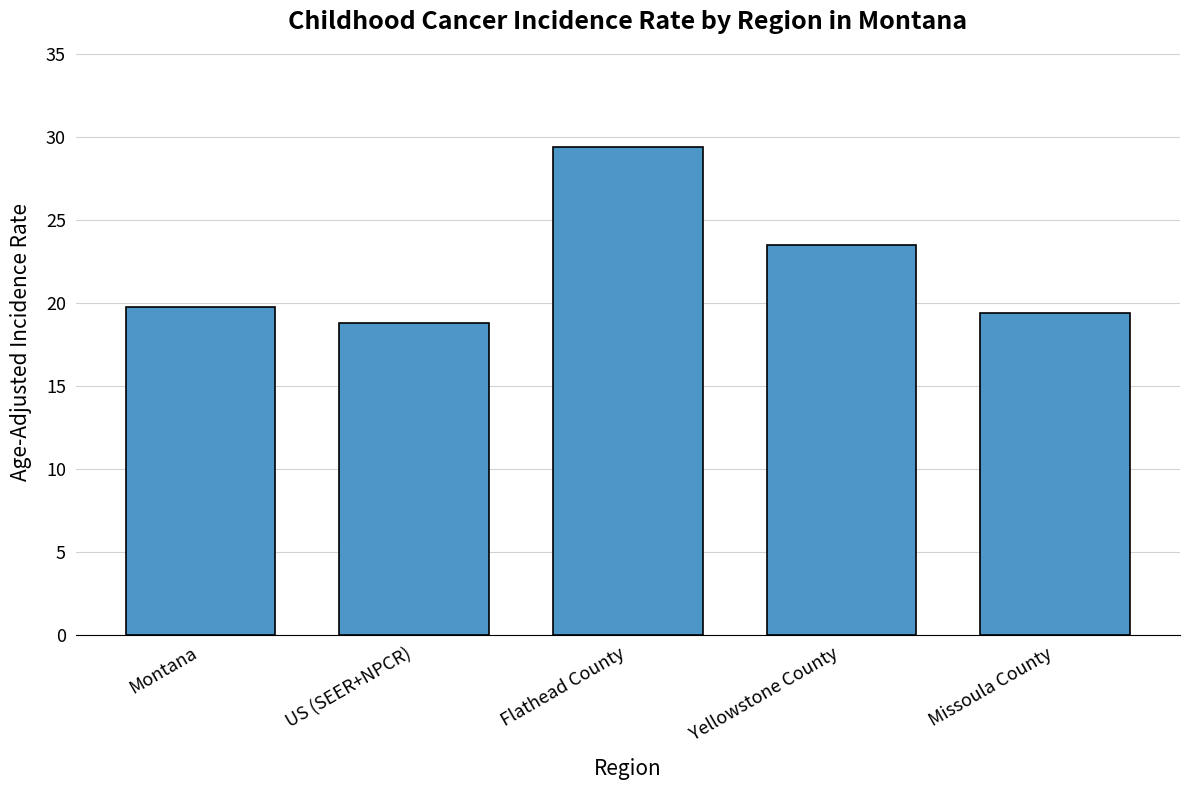

Where is the data nearest to the value 24?

Yellowstone County